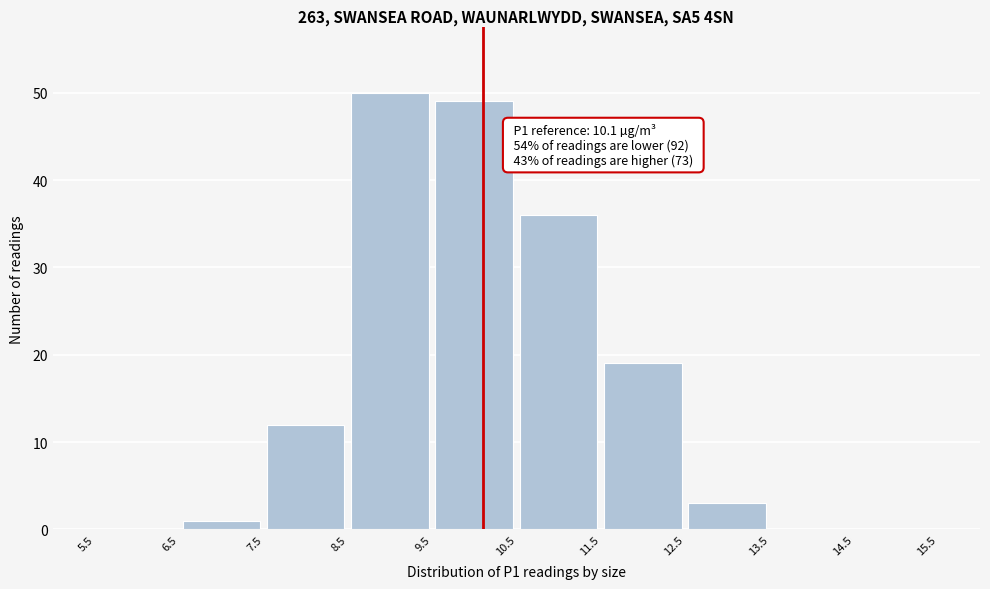

Which range on the x-axis has the tallest bar?

8.5 to 9.5